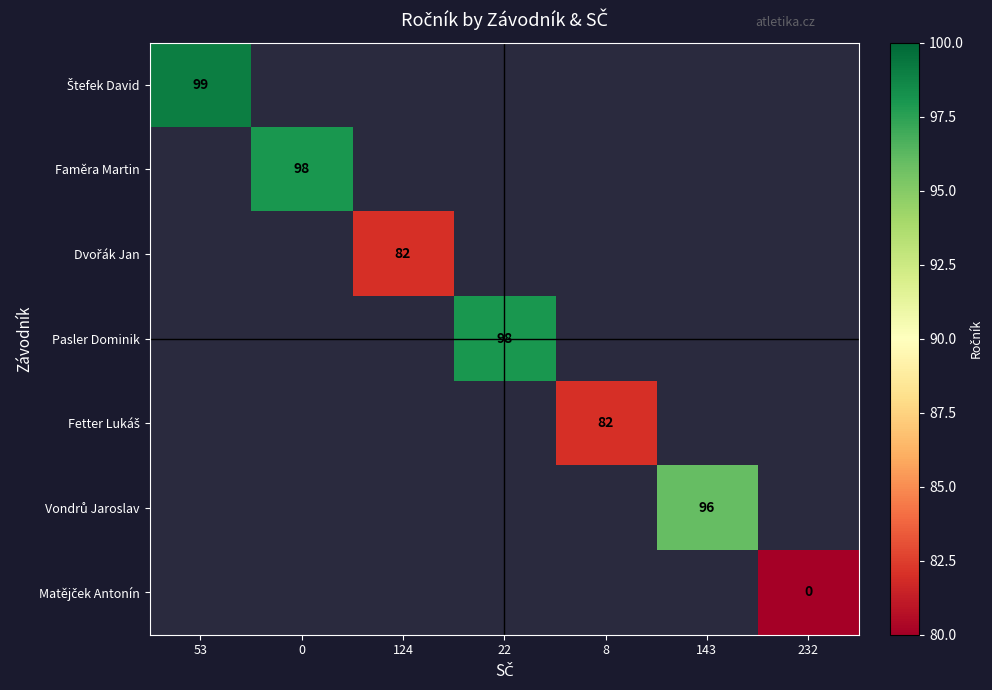

Which has a higher value, 124 or 53?

53